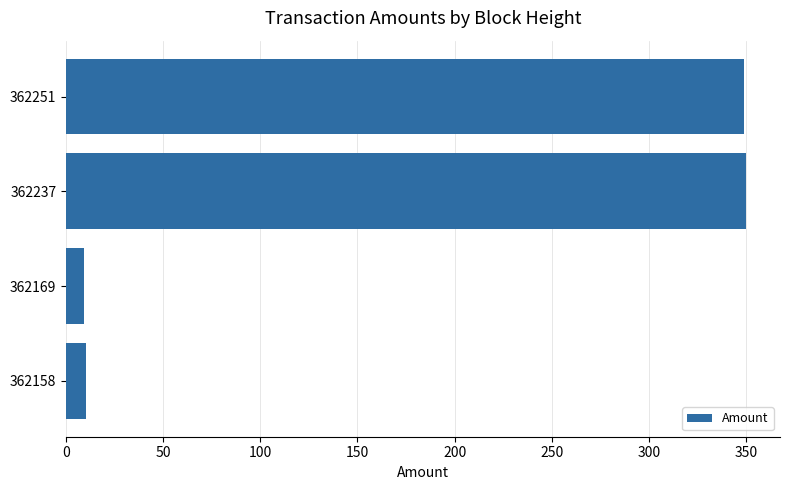

How many data points are less than 349?

2